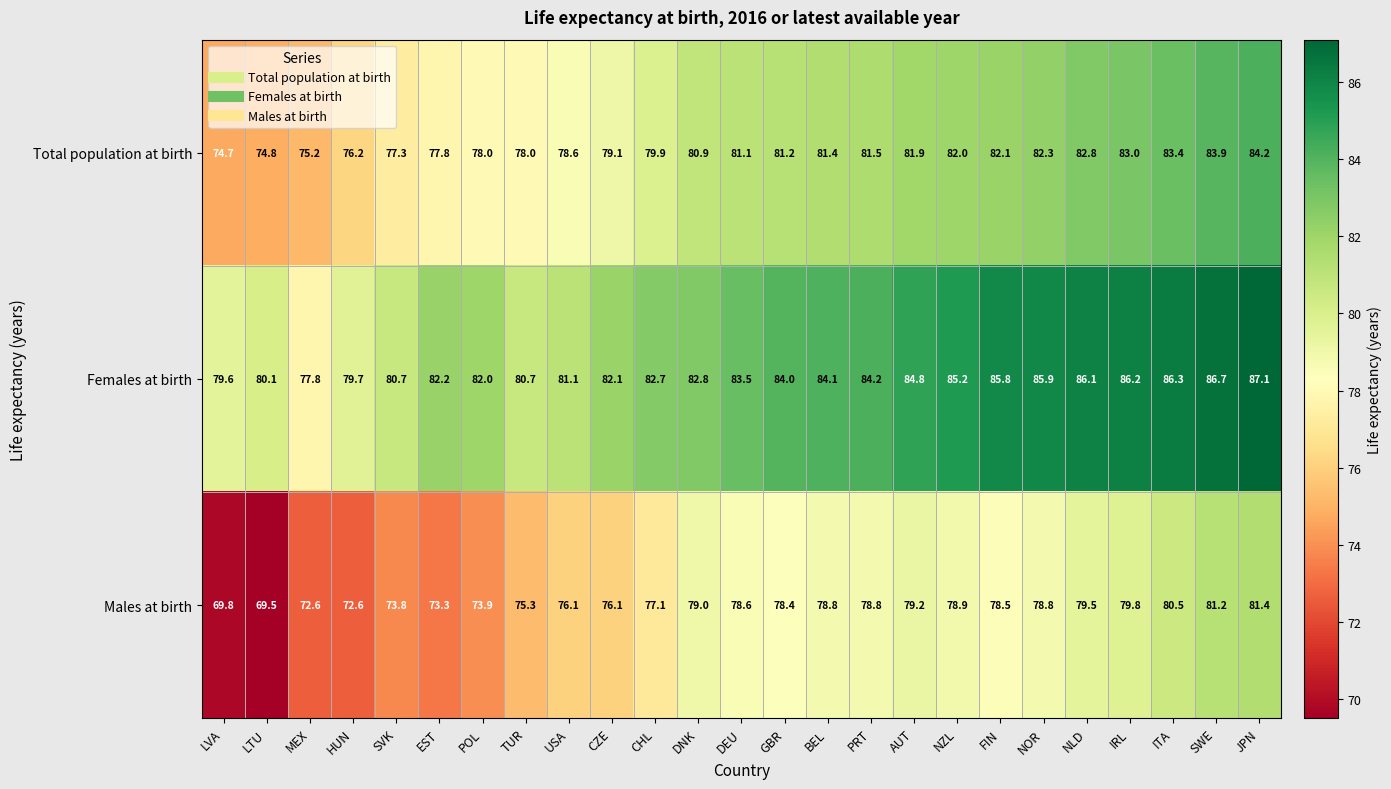

Is it true that Total population at birth equals 128.4 at MEX?

False